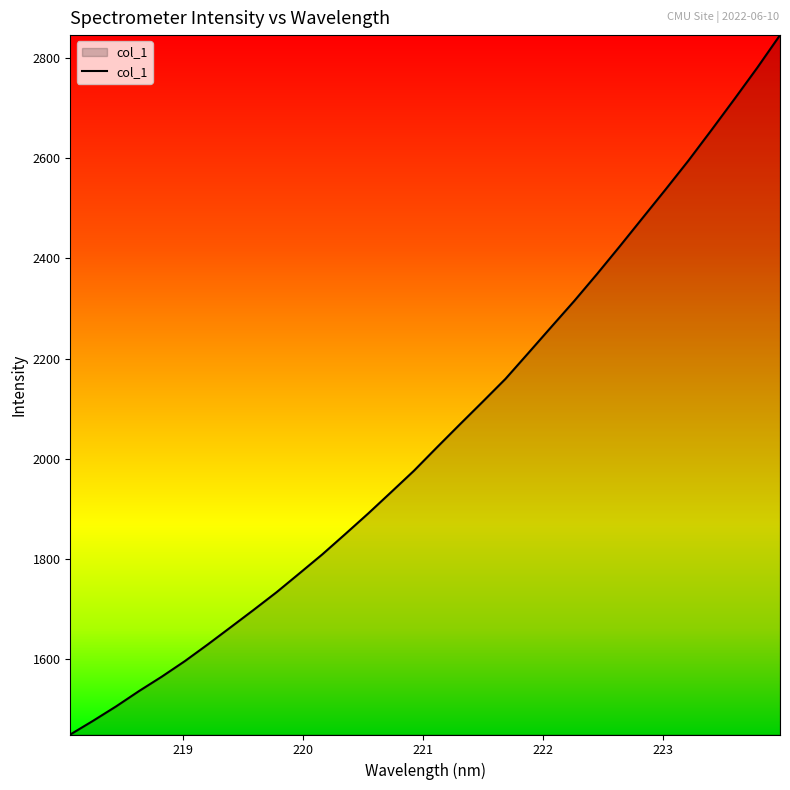

What is the minimum value shown in the chart?

1449.6